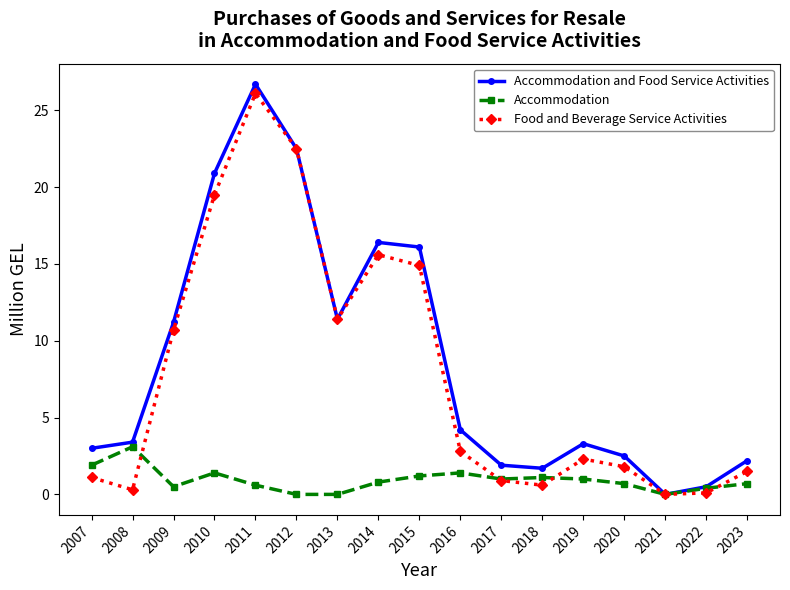

What is the value of the Accommodation and Food Service Activities point at the 3rd from the left?

11.2